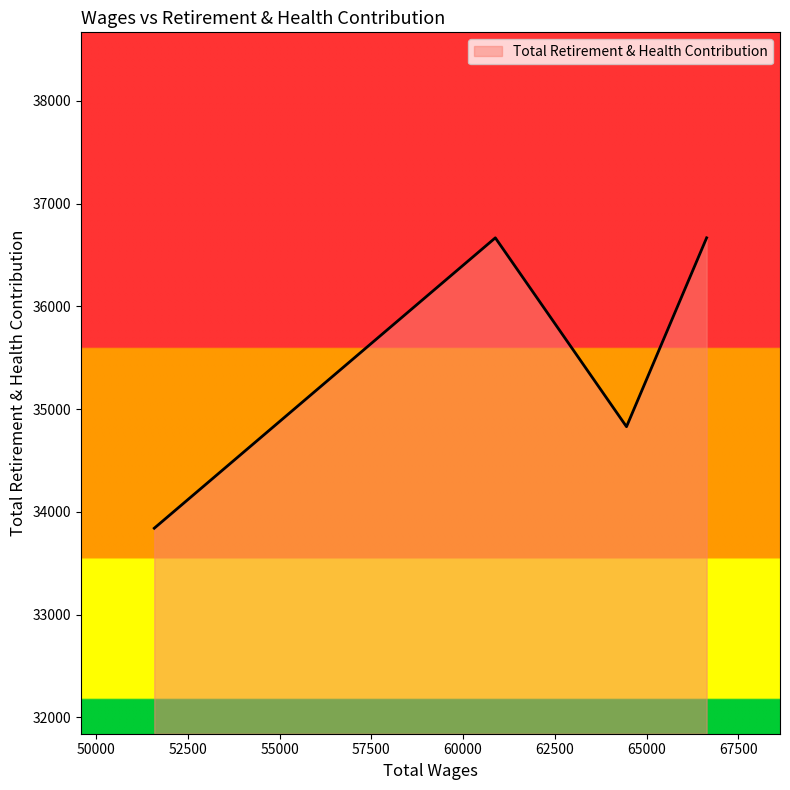

How many interior local peaks (higher than both neighbors) does the data have?

1